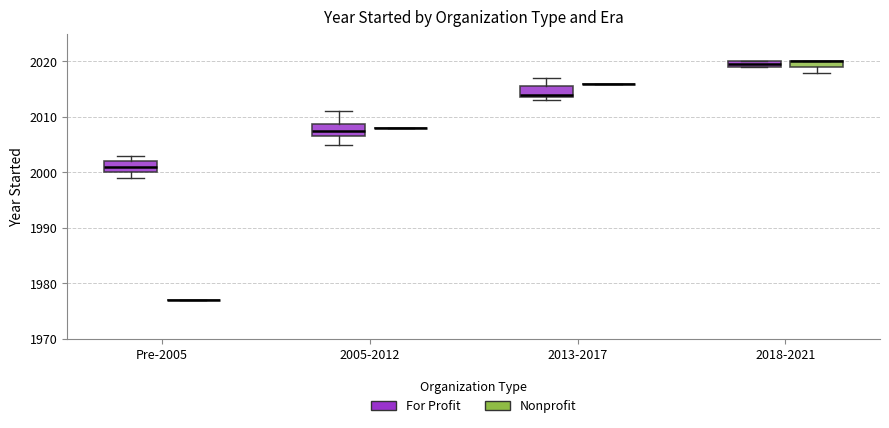

Where is the lower edge of the box for 2013-2017 (For Profit) on the y-axis? The values are not printed on the chart, so give them approximately, as read against the axis.

2014